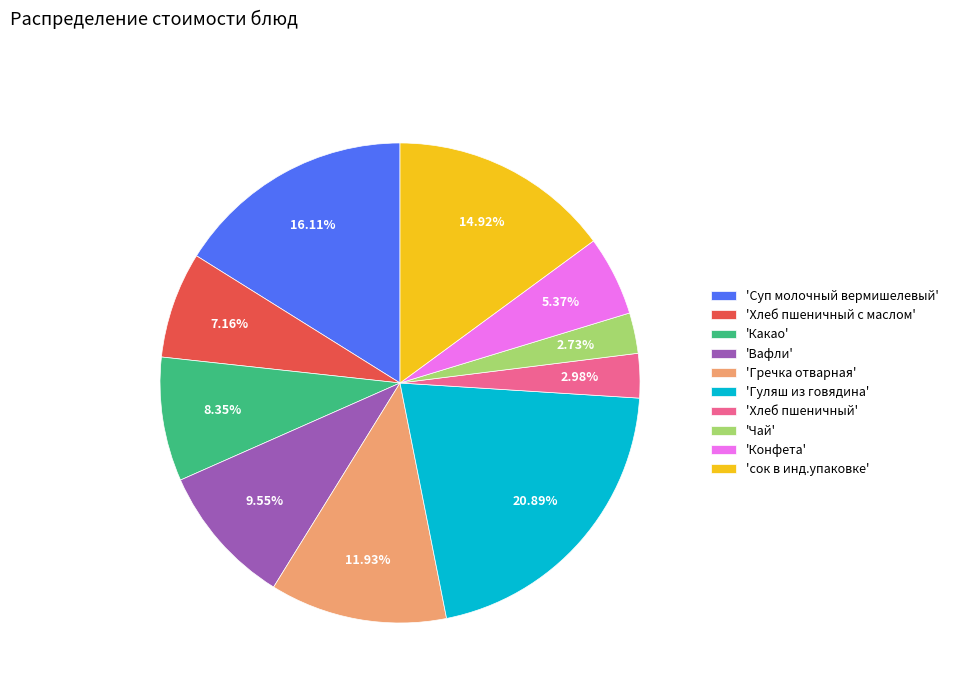

Is there any slice that represents more than half of the pie?

No